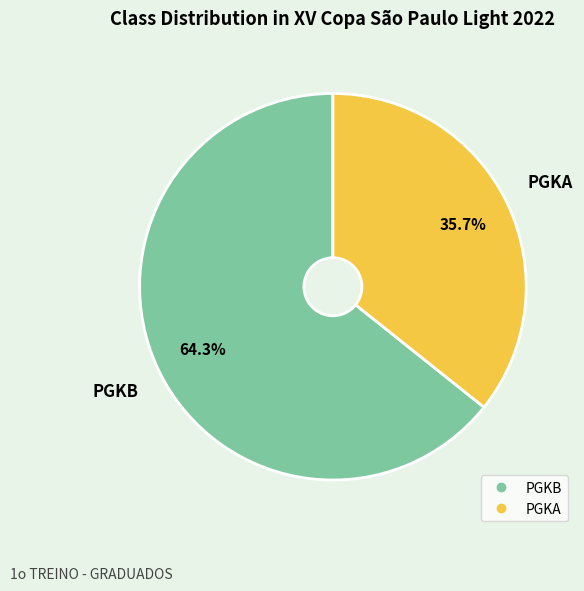

What is the smallest slice in the pie chart?

PGKA